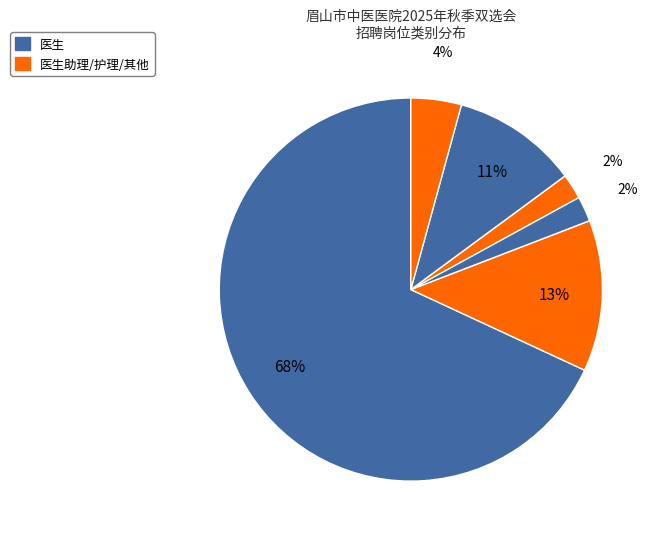

How many segments does this pie chart have?

6